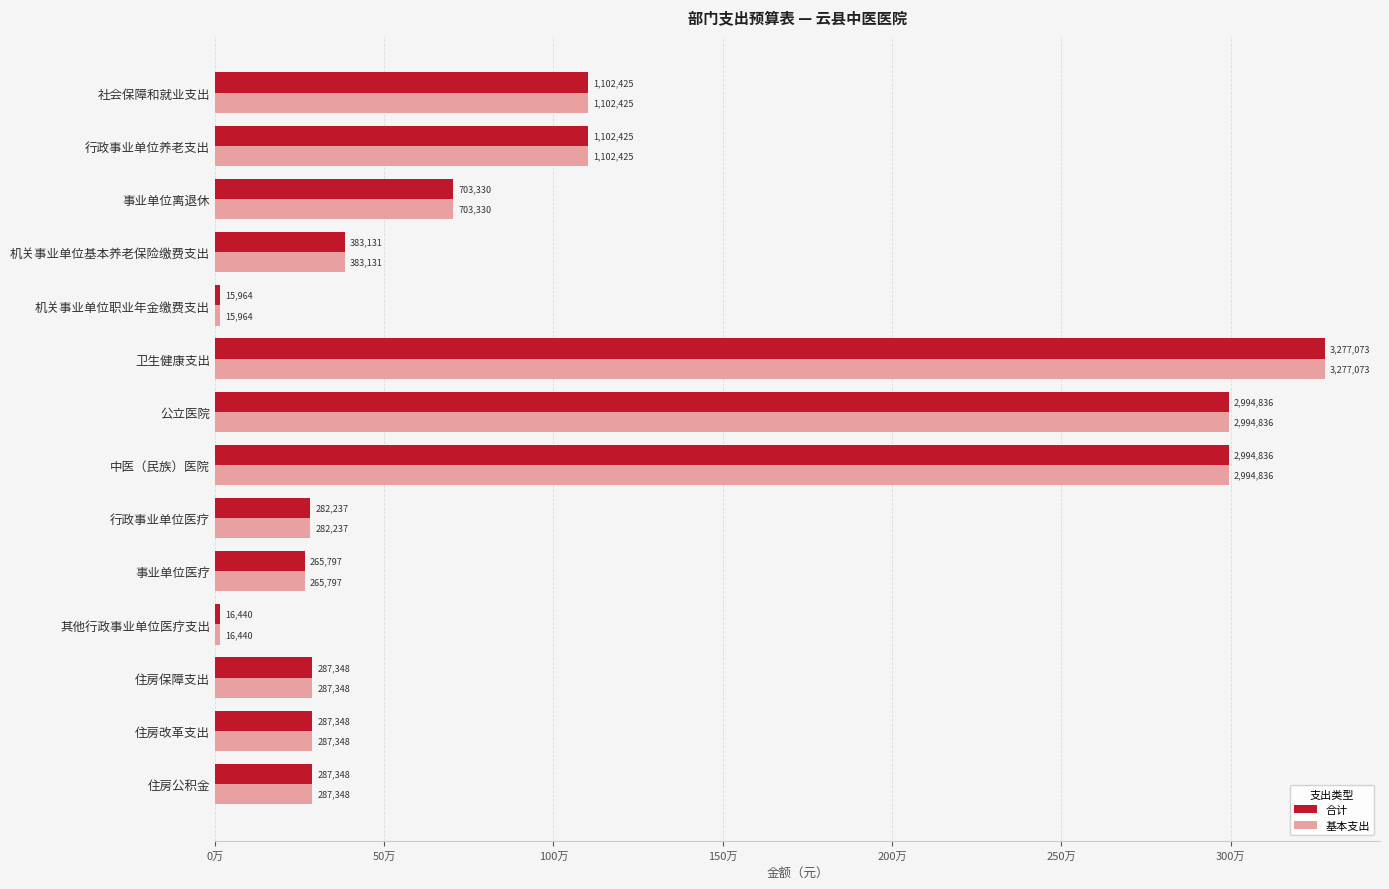

What are all the series names shown in the legend?

合计, 基本支出